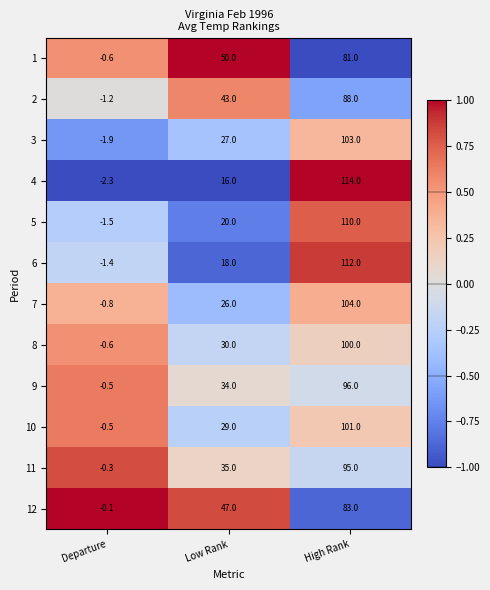

Which series has the largest total across all categories?

1